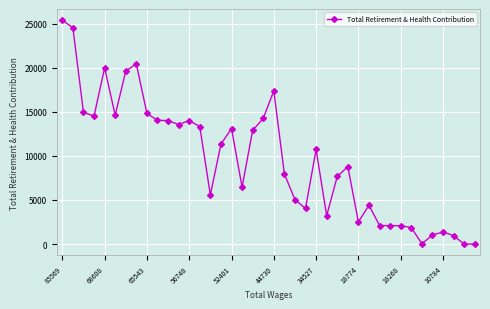

What is the greatest value displayed?

25389